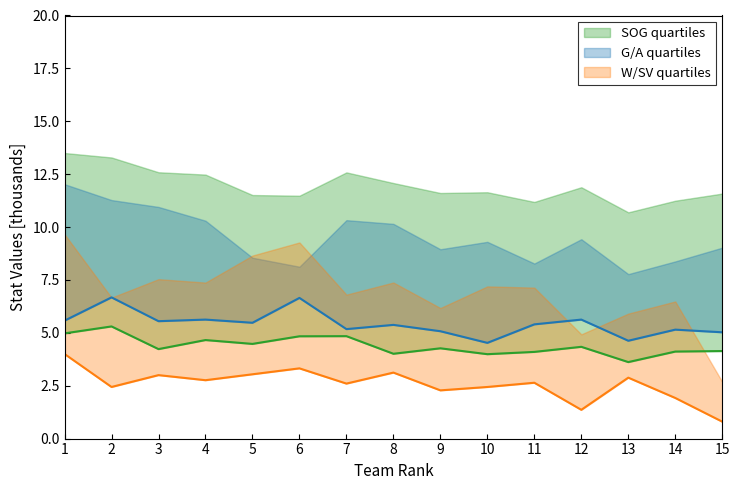

Which category has the highest value in the G series?

2